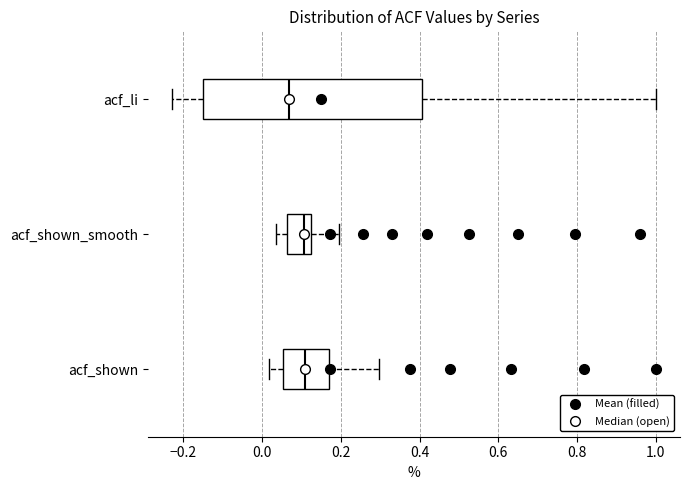

Reading bottom to top, read every box against the x-axis: the position of its median line, the range the box covers, and the ends of its whiskers. The values are not printed on the chart, so give them approximately, as read against the axis.

acf_shown: median 0.10, box 0.06 to 0.16, whiskers 0.02 to 0.30
acf_shown_smooth: median 0.10, box 0.06 to 0.12, whiskers 0.04 to 0.20
acf_li: median 0.06, box -0.16 to 0.40, whiskers -0.22 to 1.00